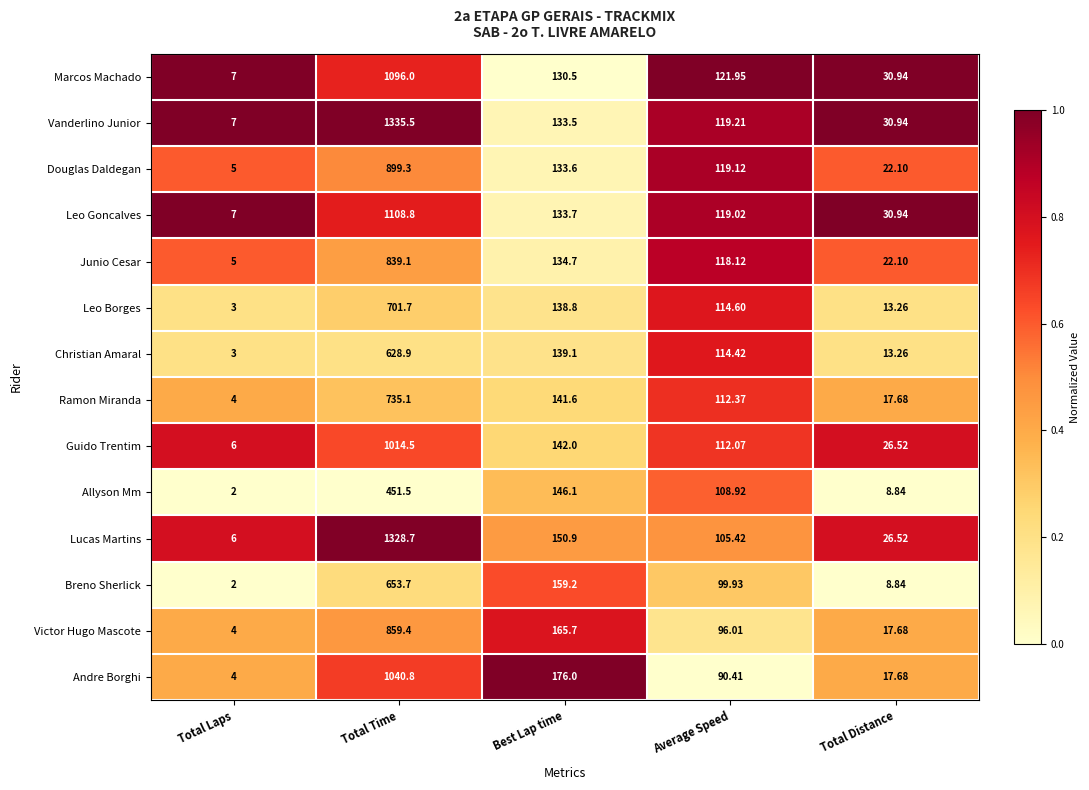

How many categories are shown in the chart?

5